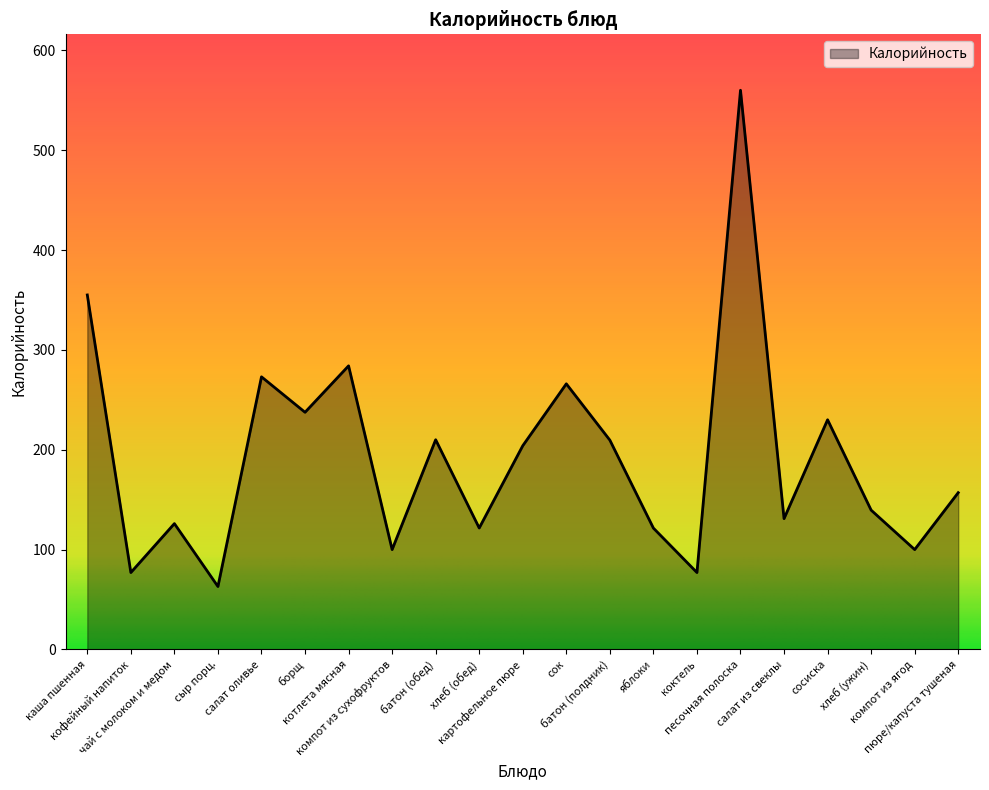

Between пюре/капуста тушеная and салат оливье, which is larger?

салат оливье